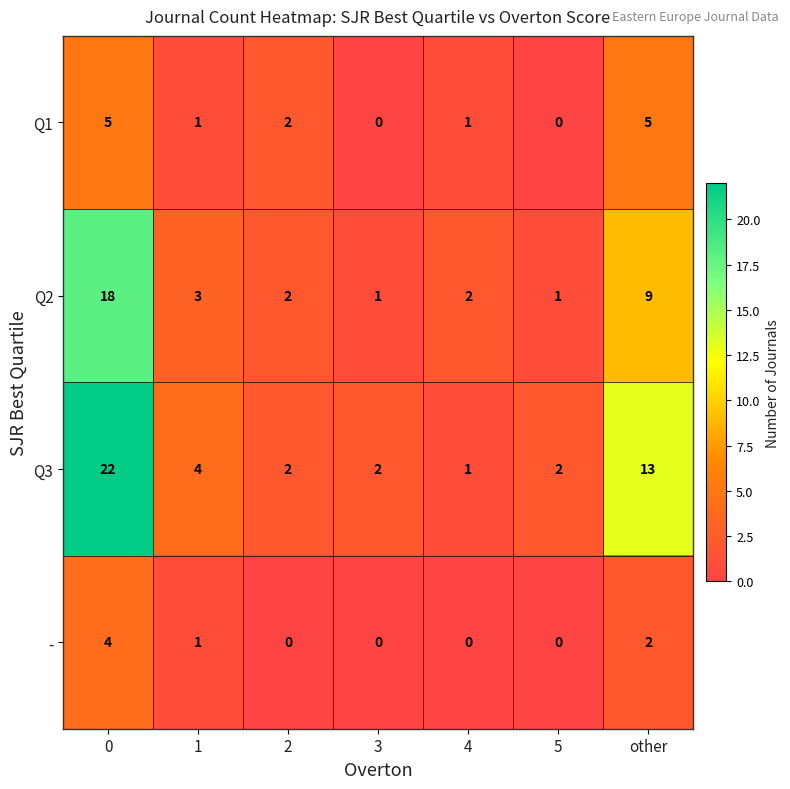

At which label is - closest to 2?

other